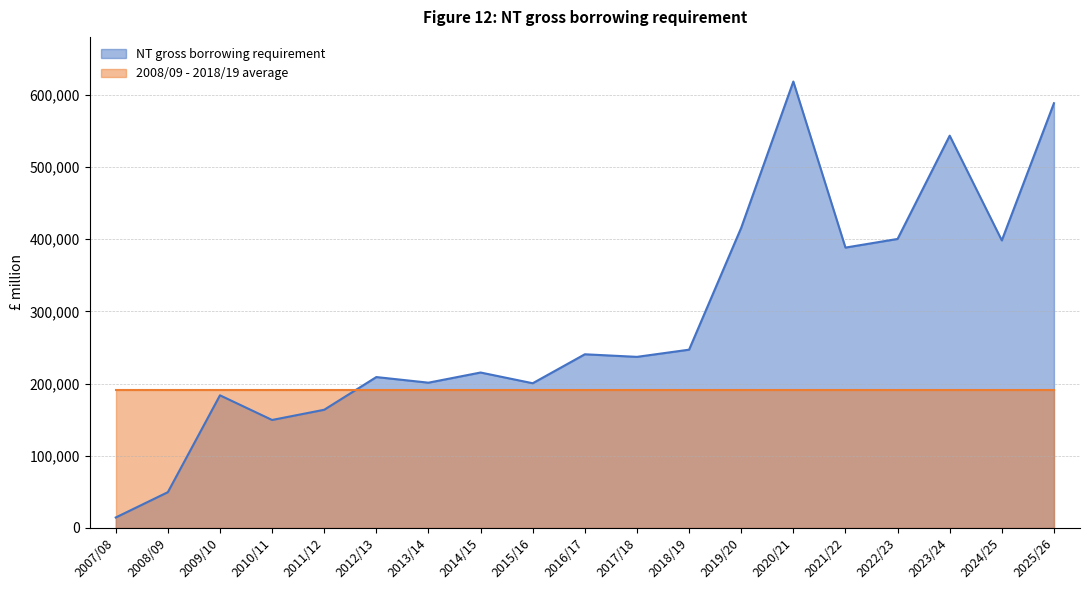

What is the average value?

287559.3